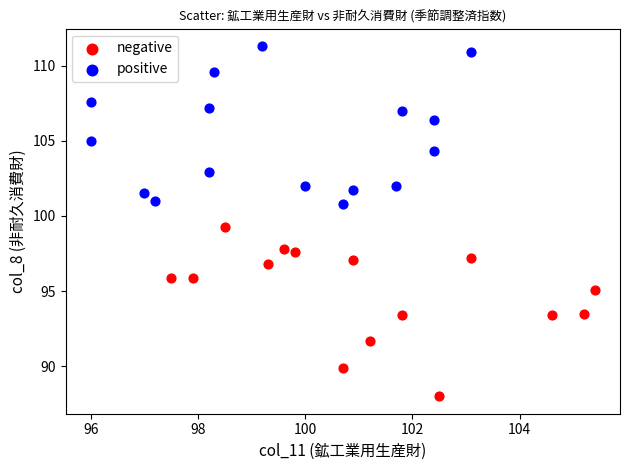

What are all the series names shown in the legend?

negative, positive